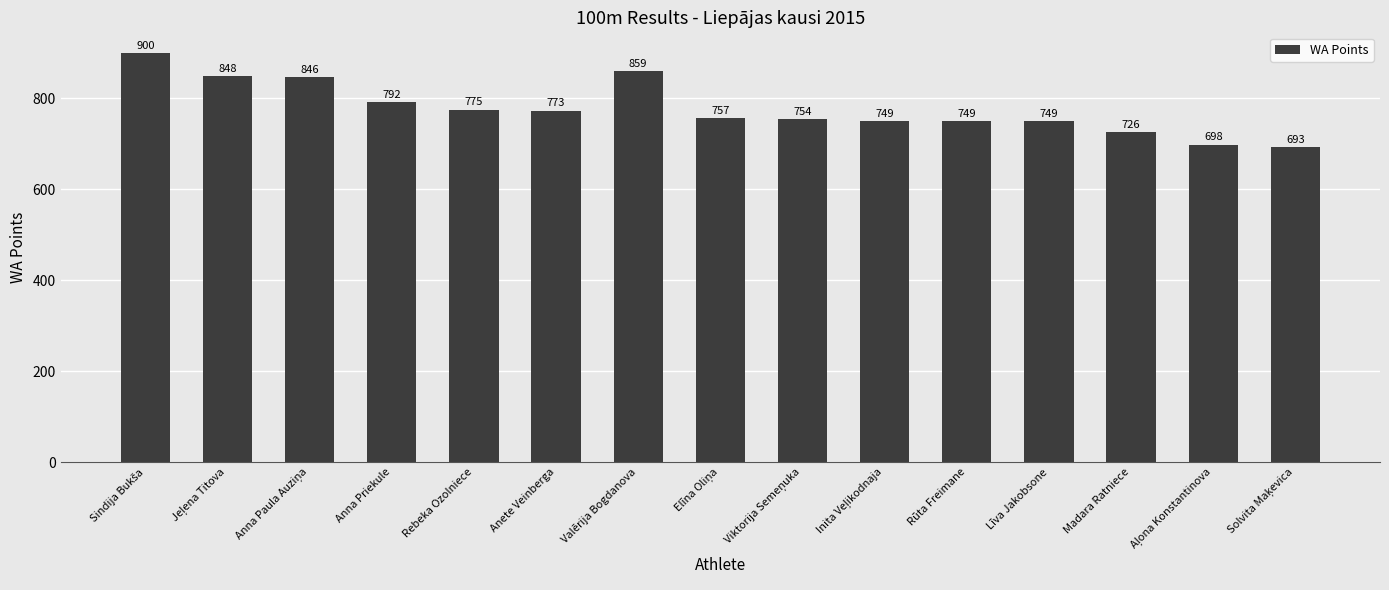

How many bars are there in total?

15